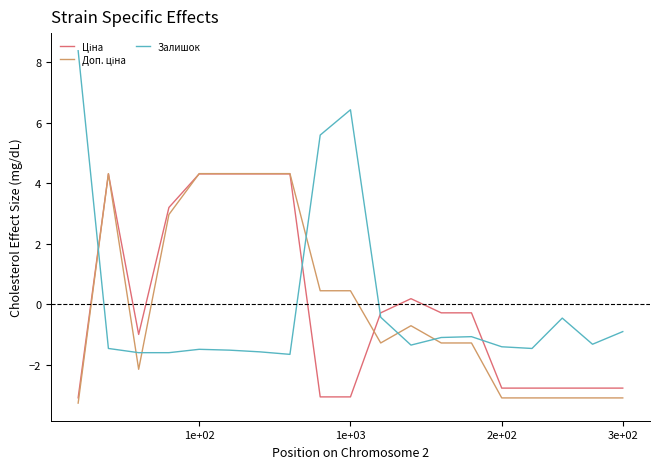

Which series has the largest range (max minus min)?

Залишок